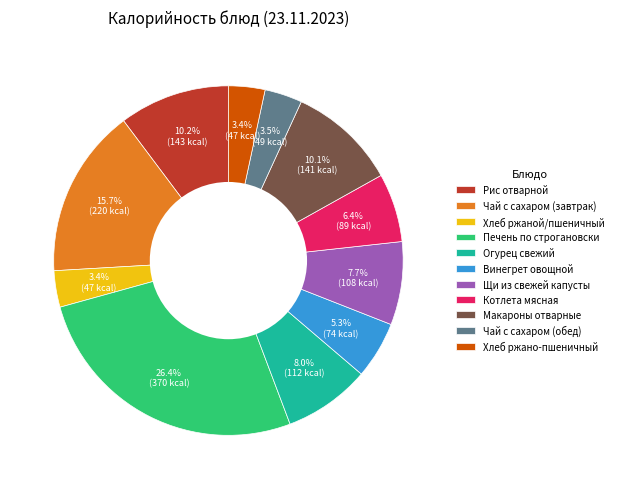

Is there a majority slice in this chart?

No